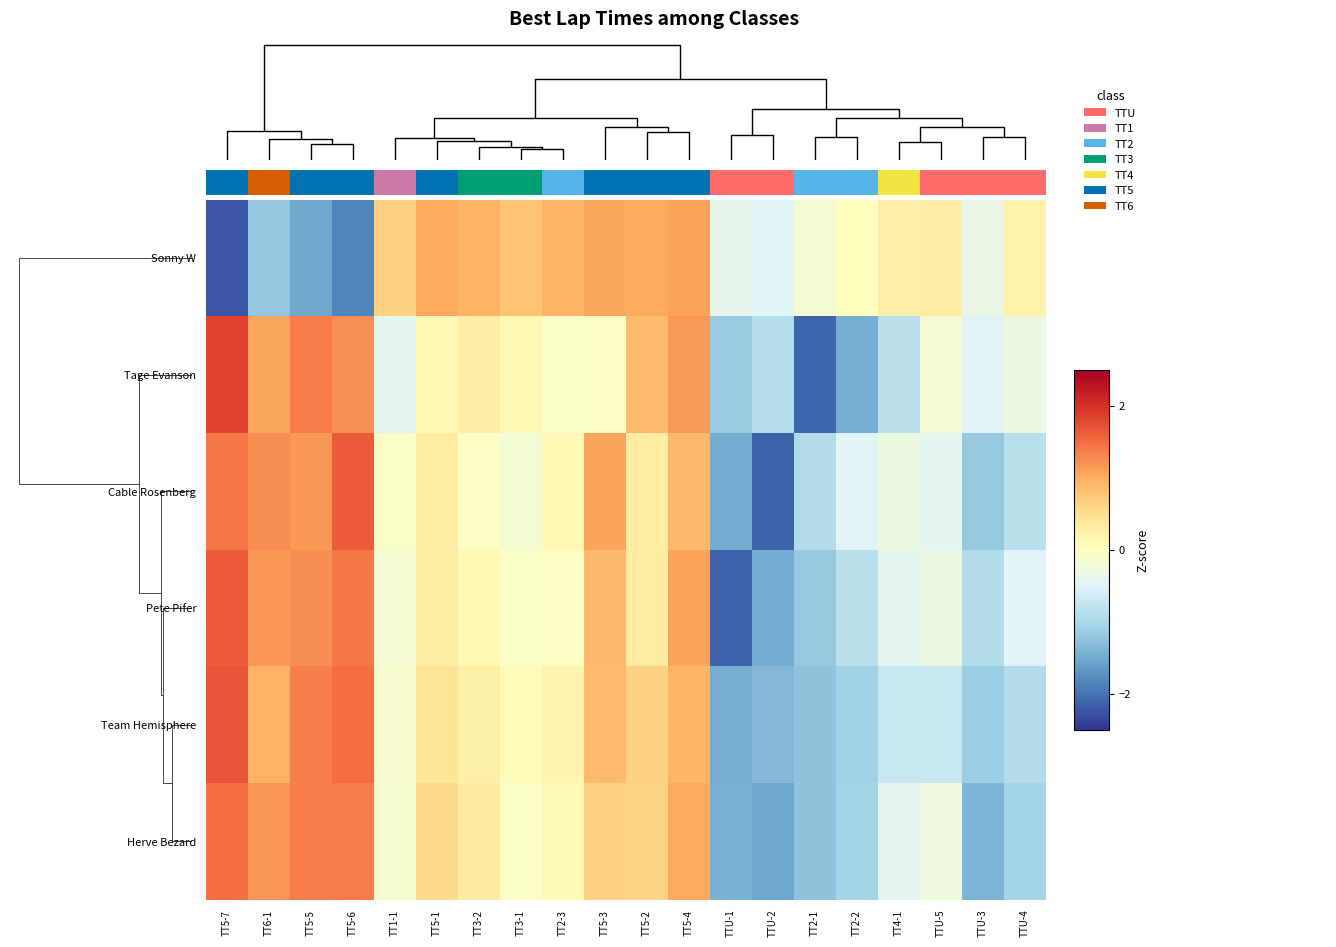

Which category has the lowest value in the Cable Rosenberg series?

TTU-2